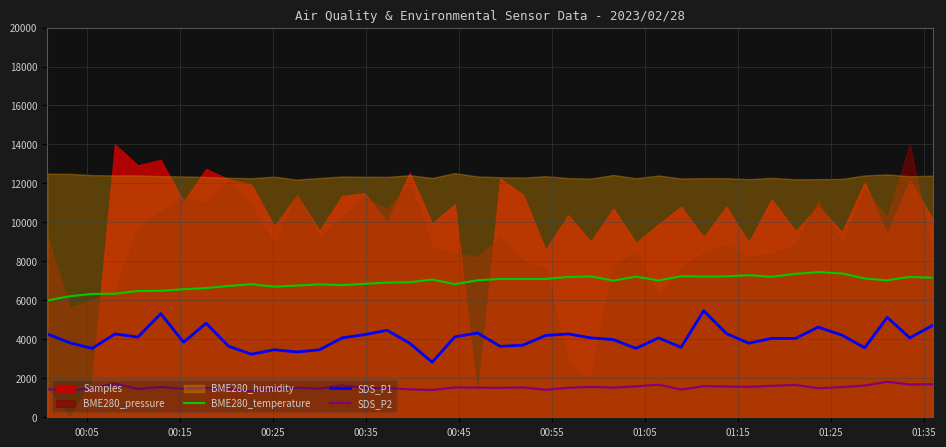

At how many categories does at least one series exceed 3744?

40